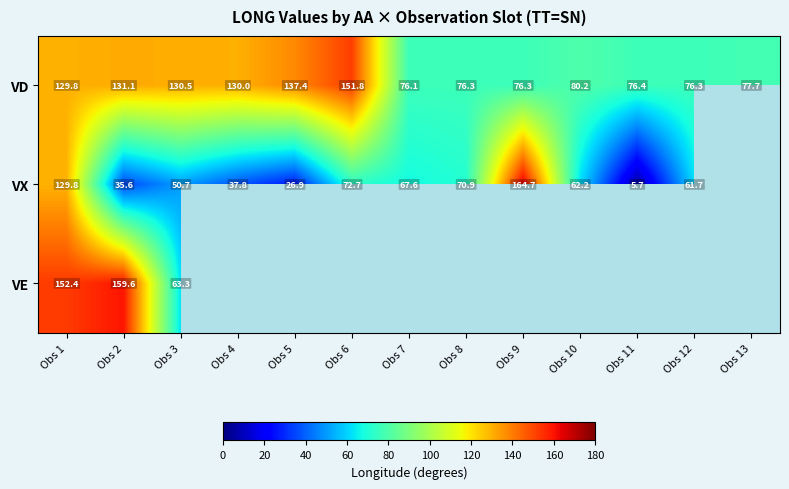

What is the difference between the second highest and second lowest values in the VD series?

61.1